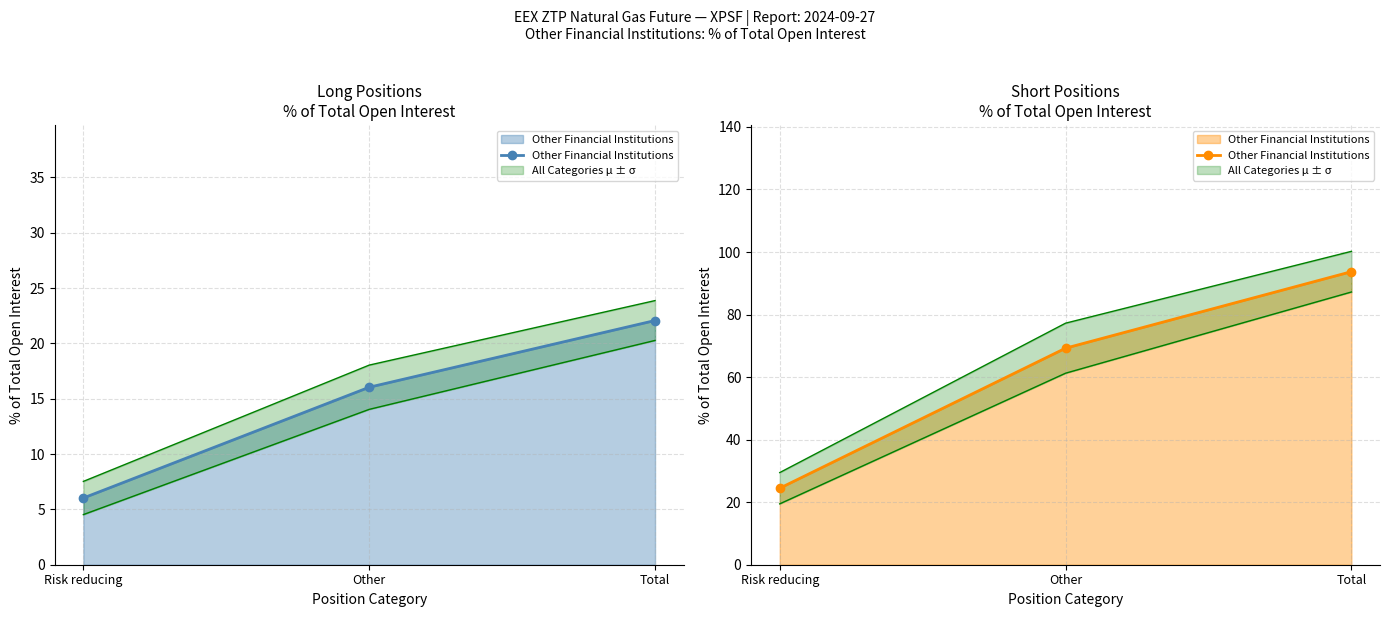

The chart shows a value of 122.2 at Other. True or false?

False